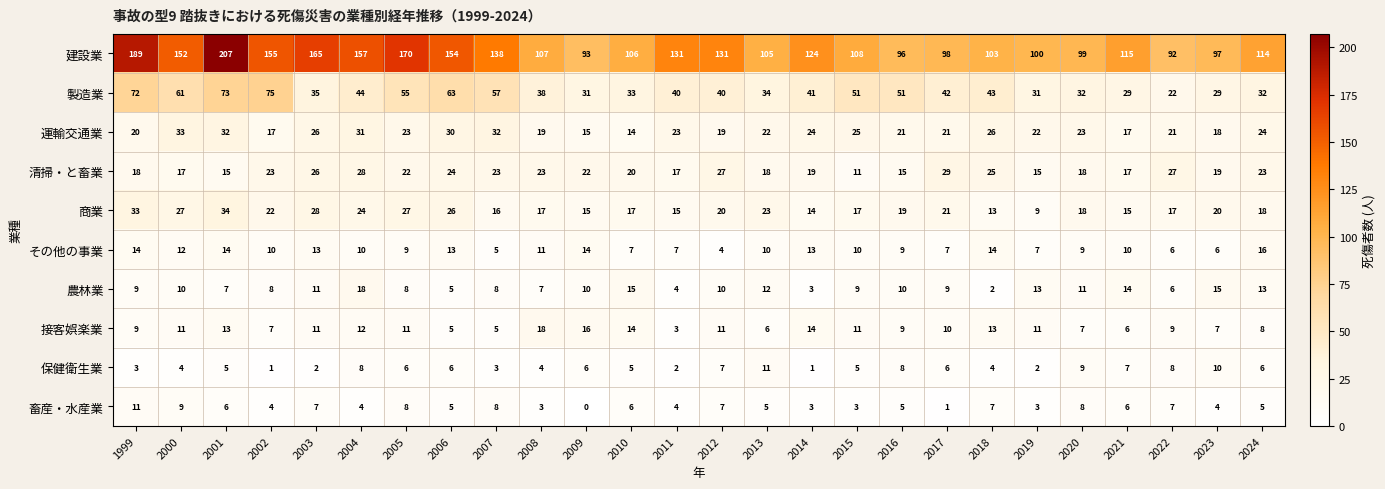

What is the spread (max minus min) of values at 2022?

86